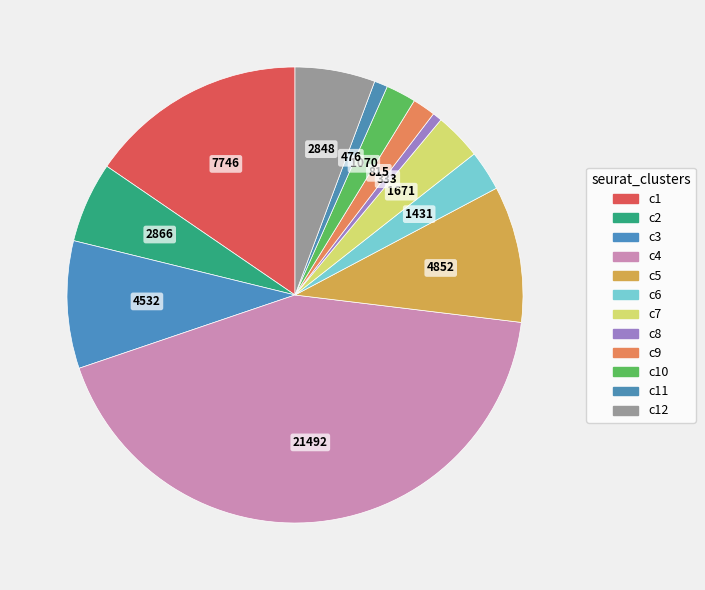

How many slices are in this pie chart?

12